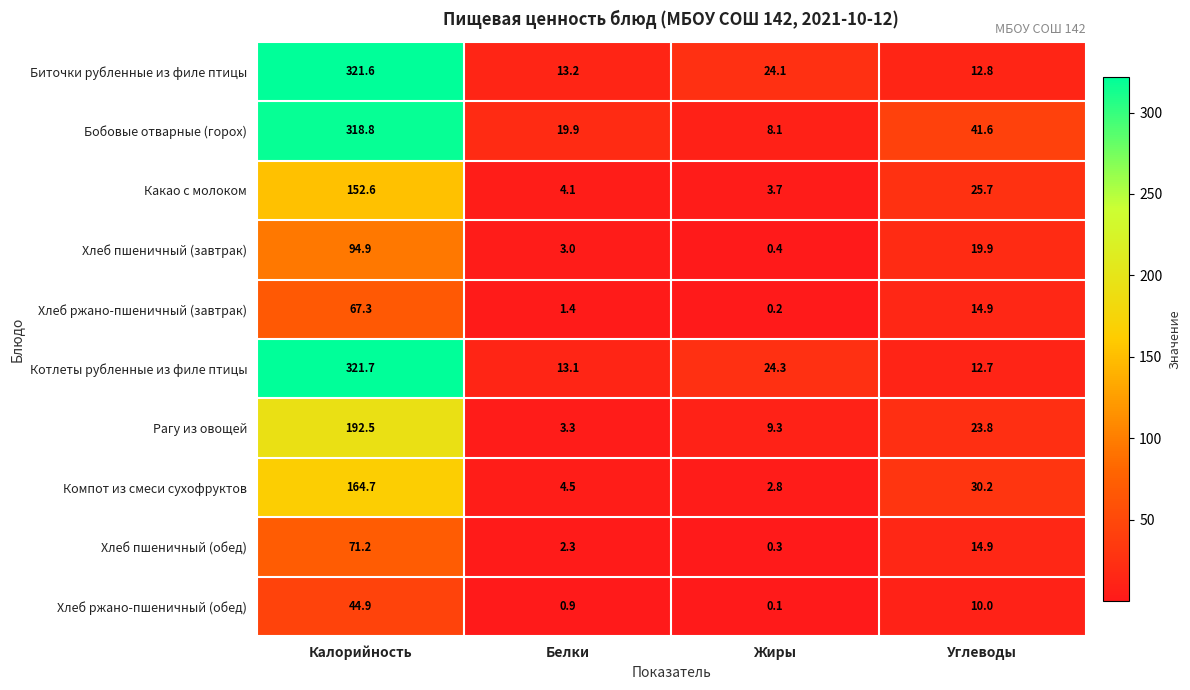

At how many categories does at least one series exceed 284?

1